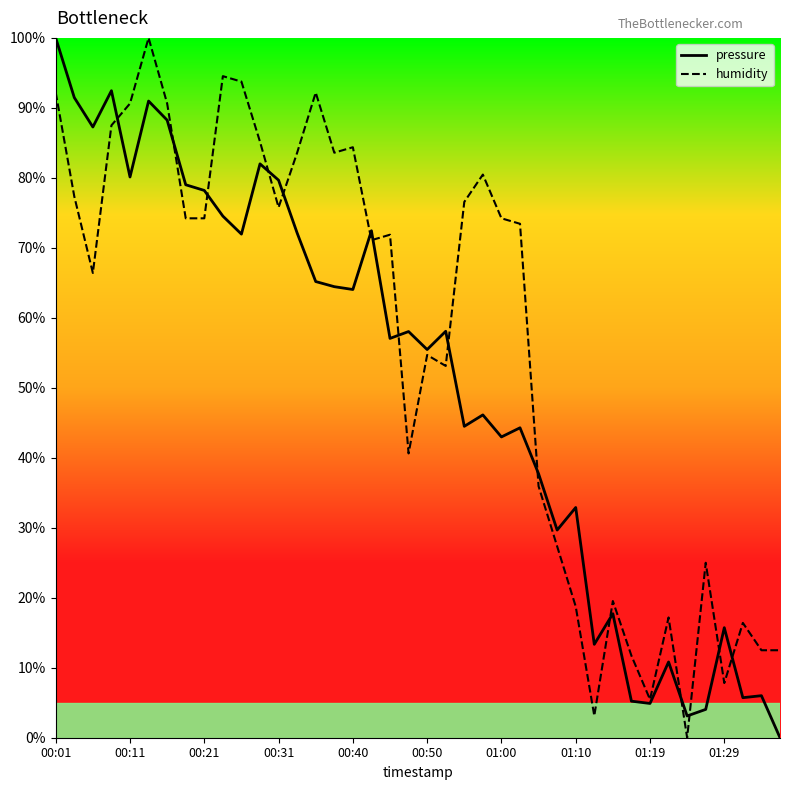

How many interior local peaks does the pressure series have?

13